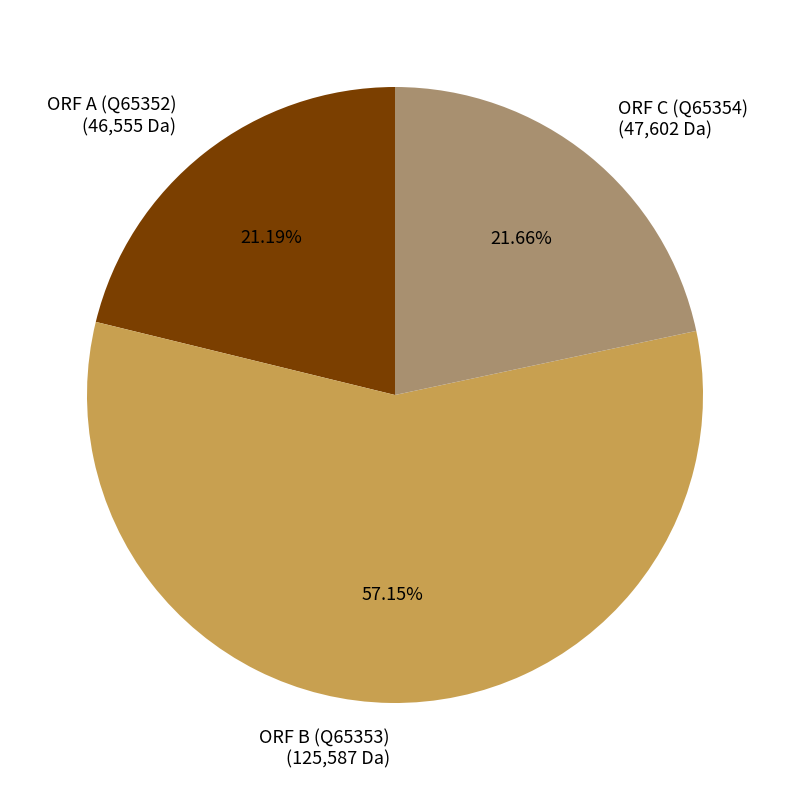

How many segments does this pie chart have?

3